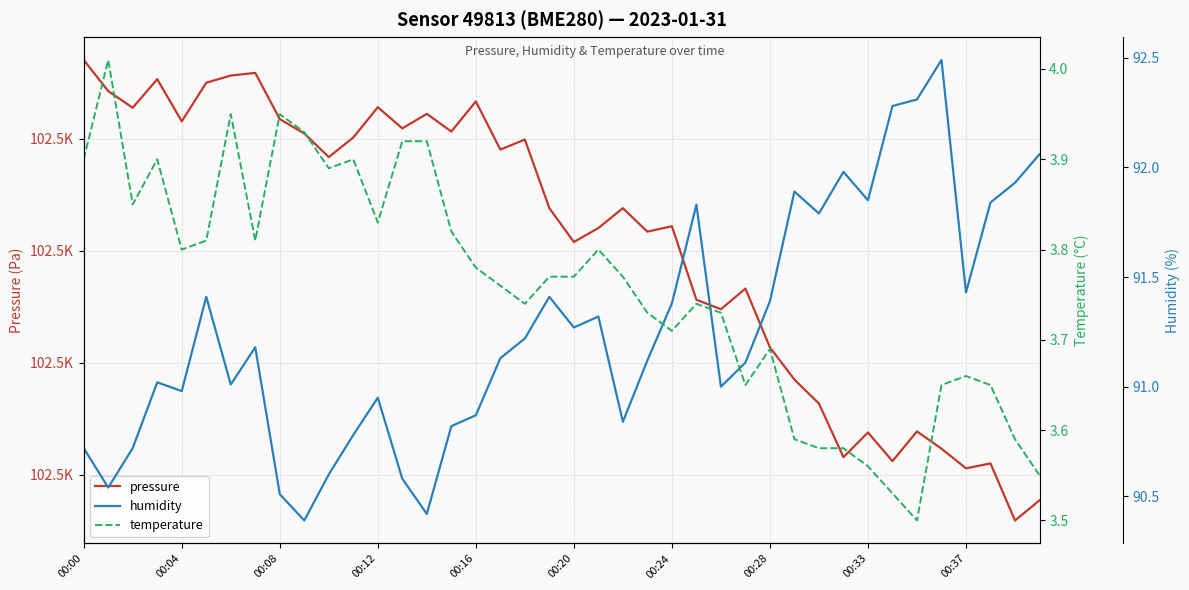

What is the average value of the temperature series?

3.8